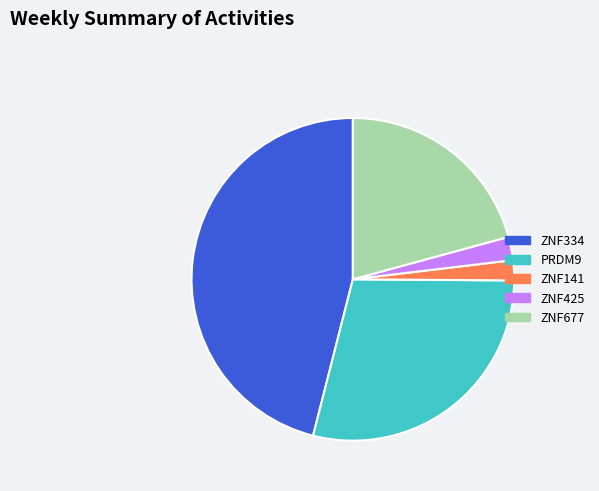

What is the ratio of the value at ZNF334 to the value at PRDM9?

1.6